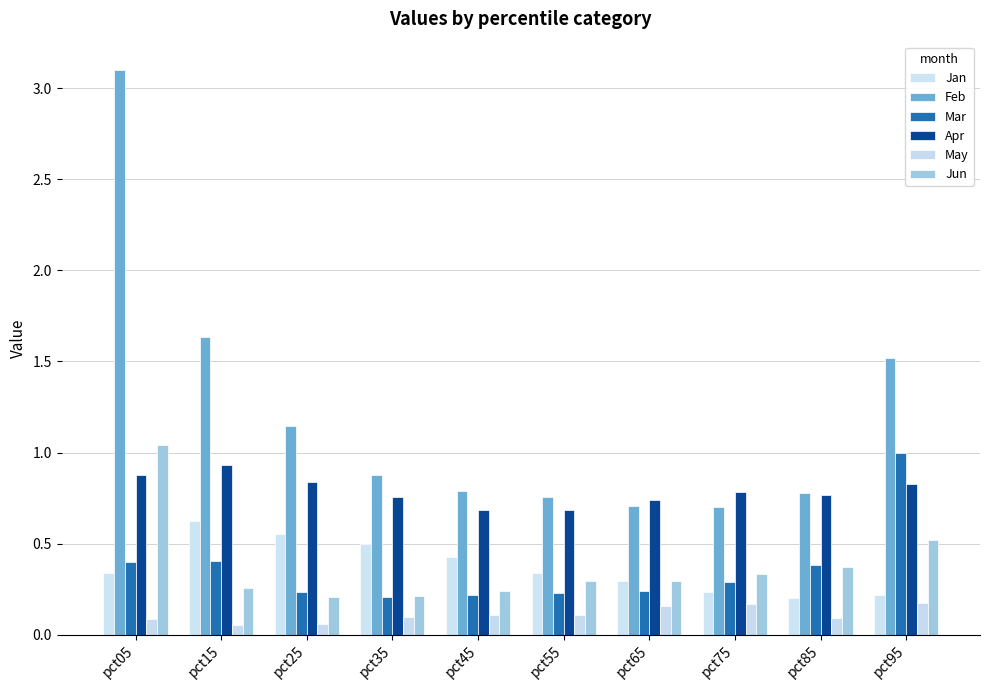

What is the smallest value displayed?

0.1